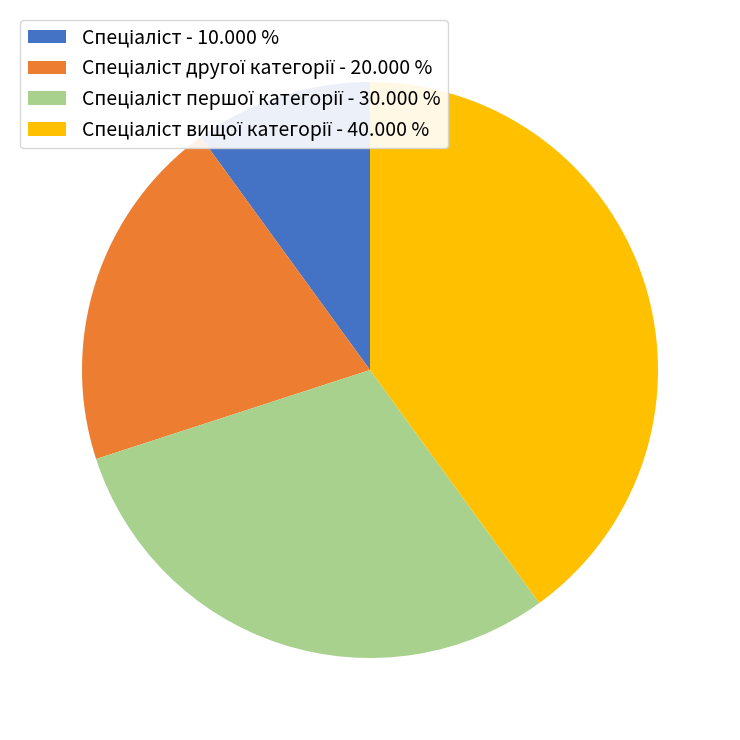

Does any single category account for the majority?

No